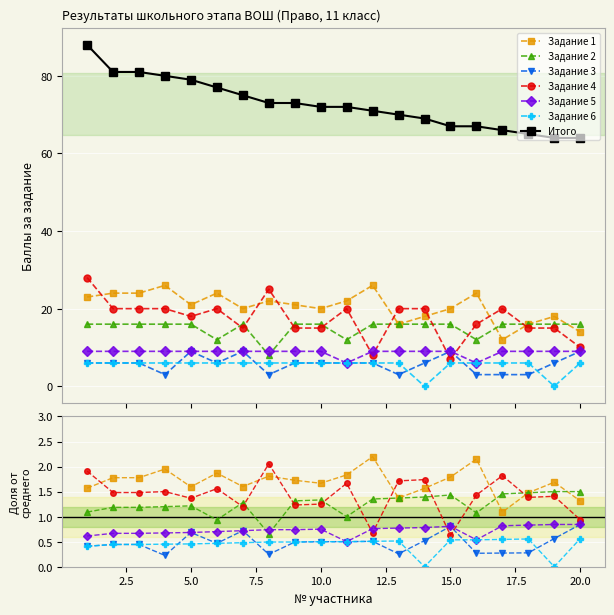

Which has a higher value, 9 or 12?

12